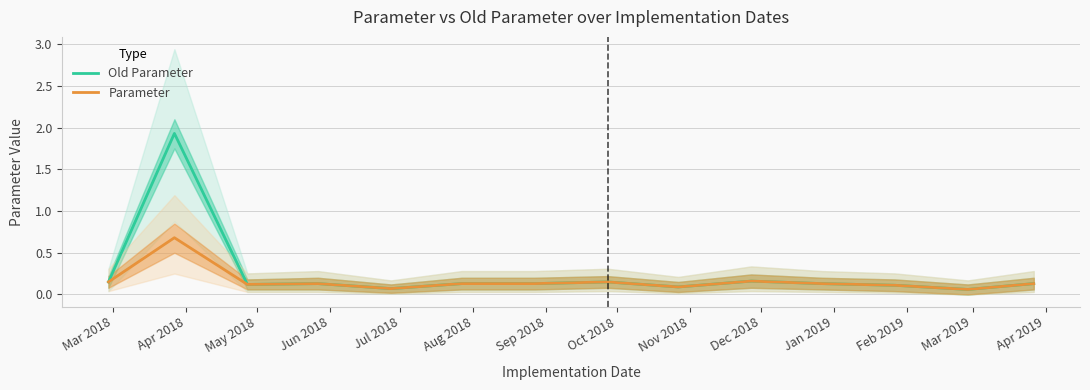

What is the approximate value of Parameter at Aug 2018?

0.1